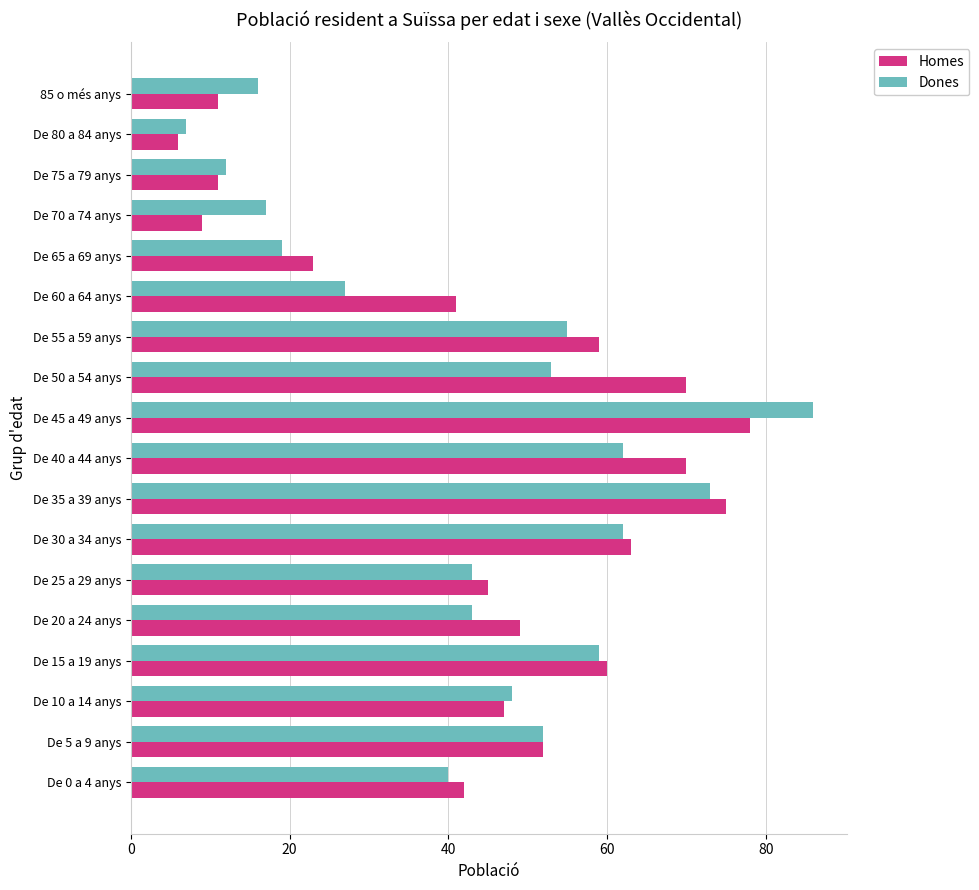

List the series in order of their peak value, highest first.

Dones, Homes